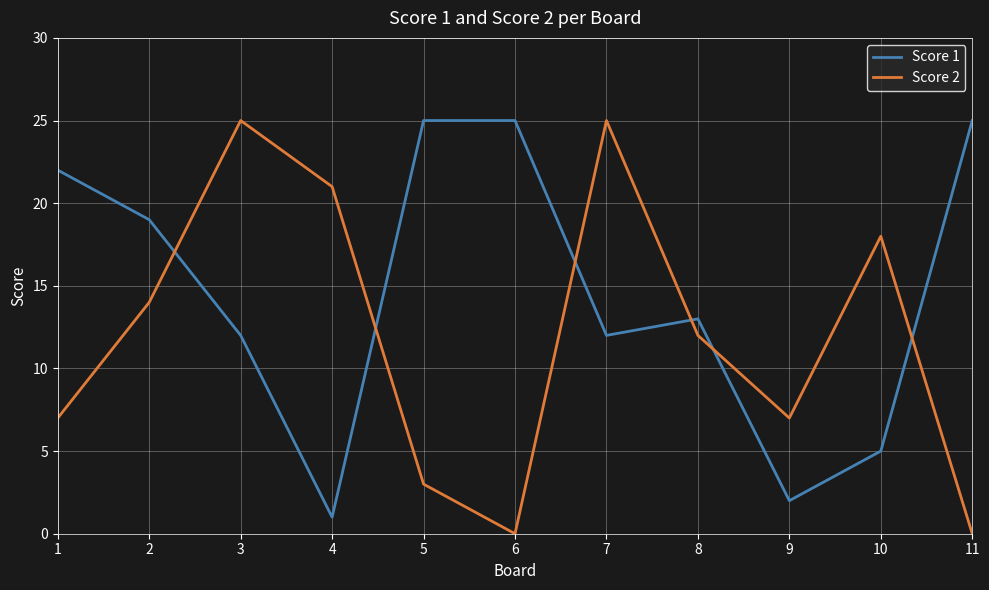

Reading right to left, extract all data points from this chart.

Score 1: 25	5	2	13	12	25	25	1	12	19	22
Score 2: 0	18	7	12	25	0	3	21	25	14	7